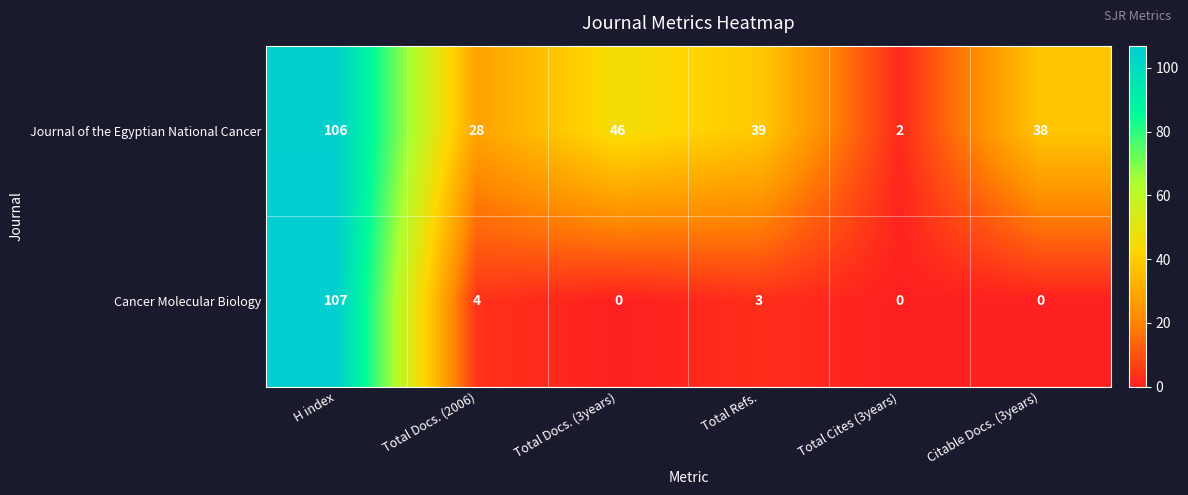

List the series in order of their peak value, highest first.

Cancer Molecular Biology, Journal of the Egyptian National Cancer